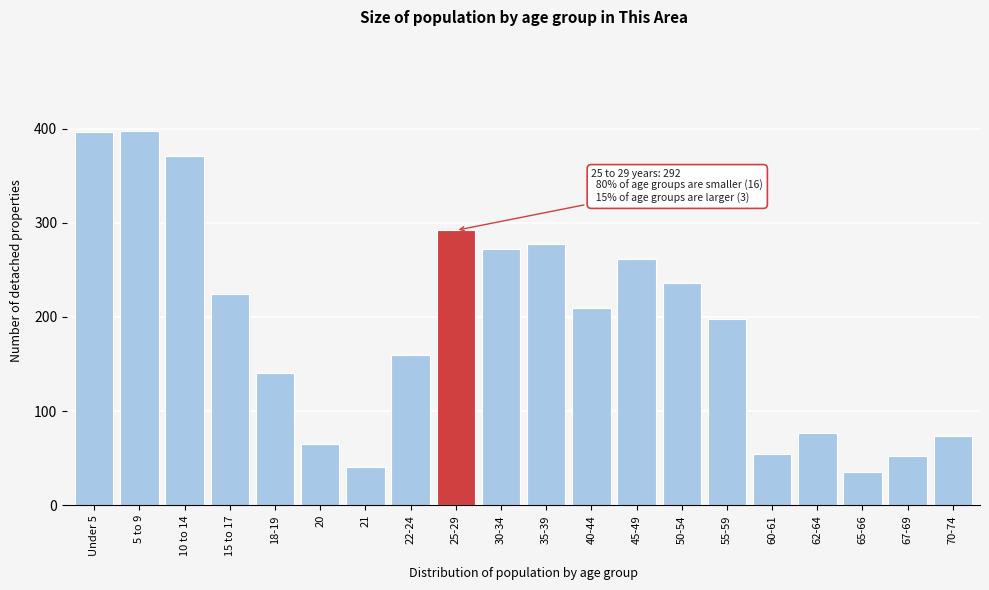

Reading left to right, extract all data points from this chart.

396	398	371	224	141	65	41	160	292	272	277	210	262	236	198	54	77	35	52	74